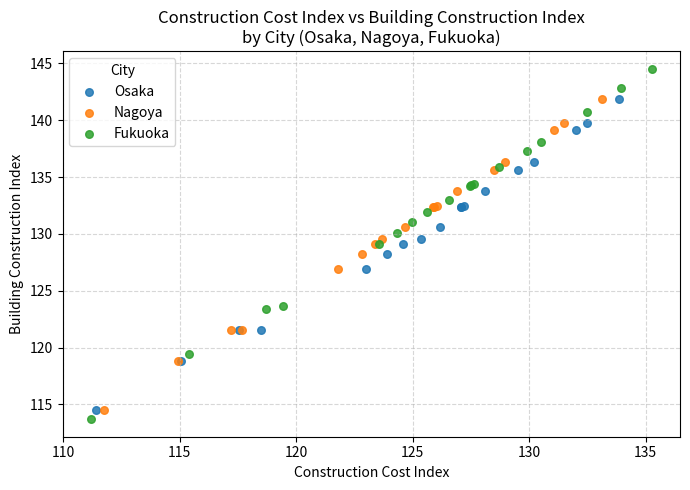

What are all the series names shown in the legend?

Osaka, Nagoya, Fukuoka